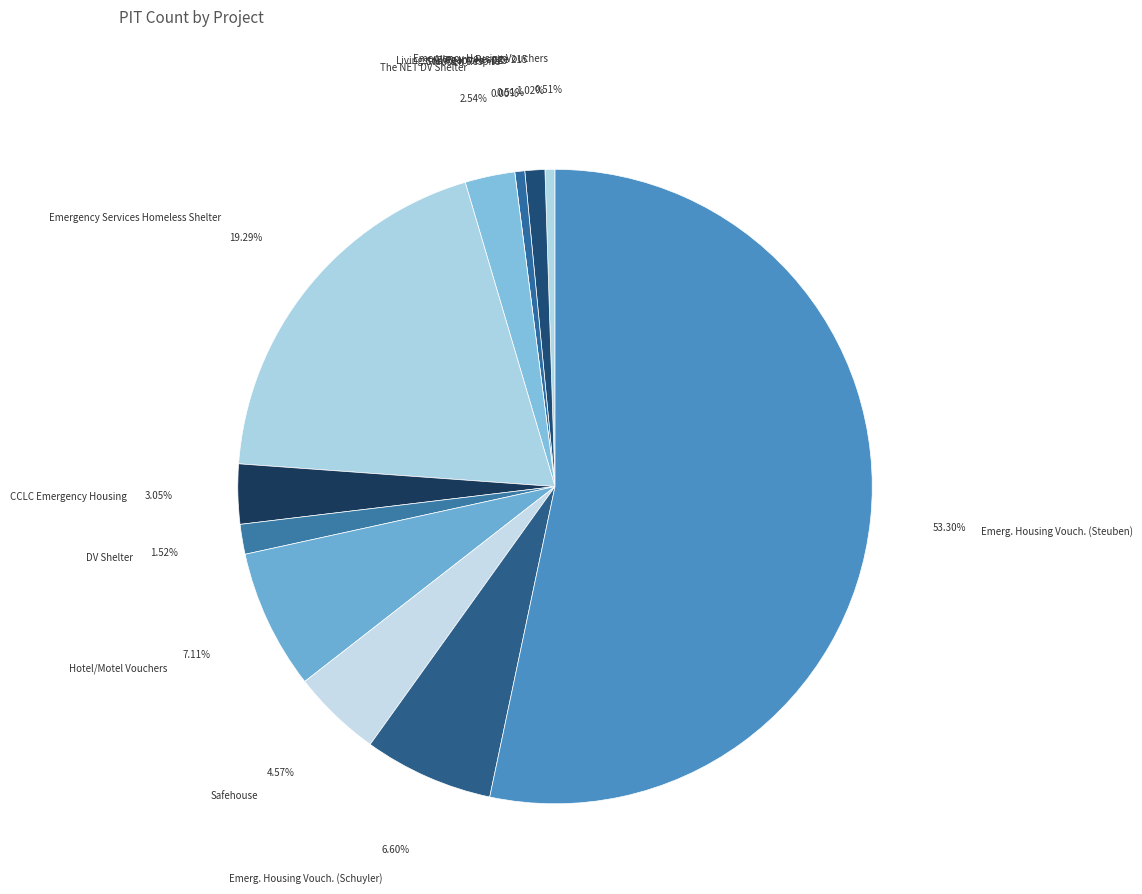

How many segments does this pie chart have?

12